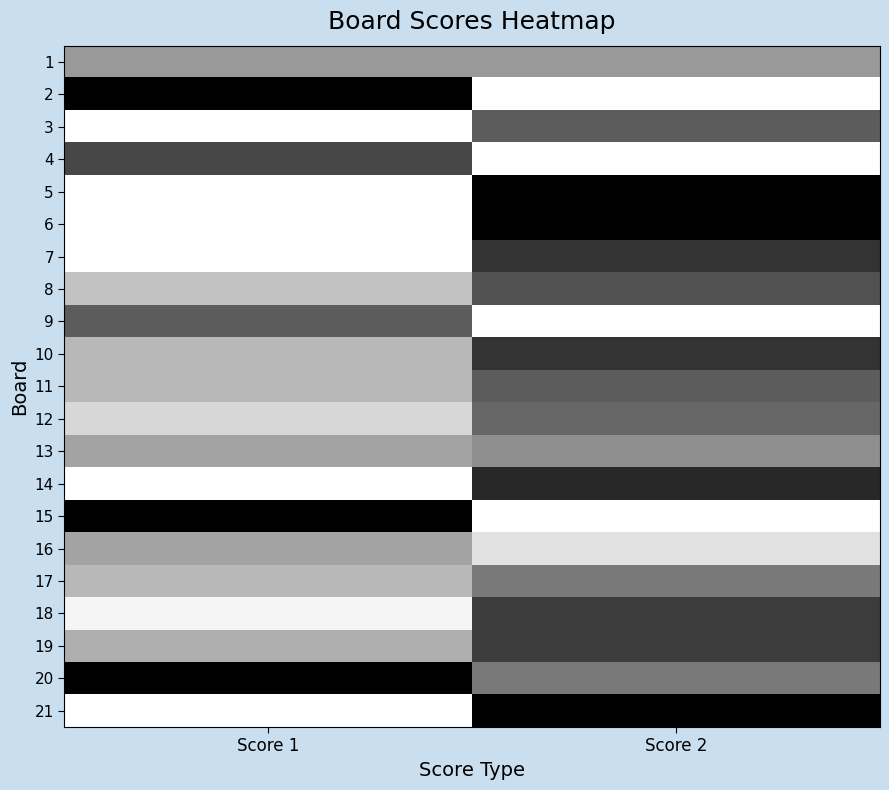

Which label corresponds to the largest value in the chart?

Score 2